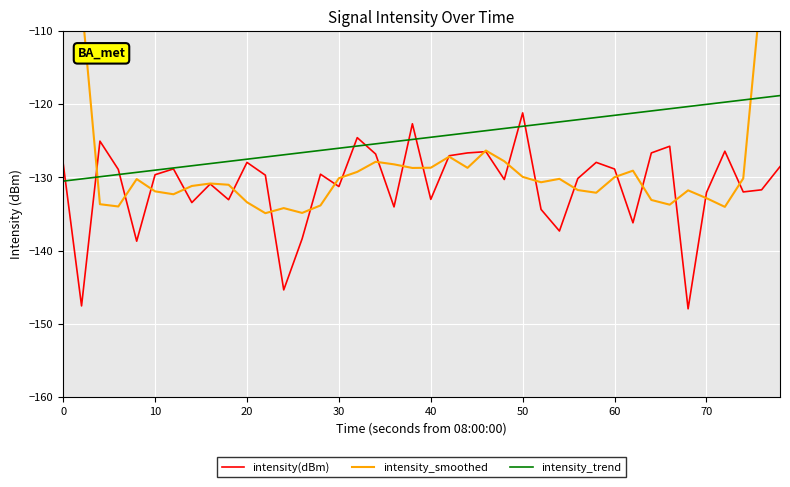

How many interior local peaks does the intensity_smoothed series have?

9